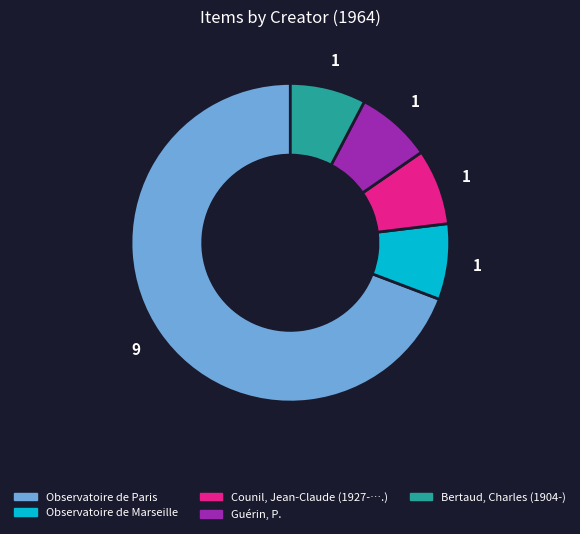

Is Counil, Jean-Claude (1927-….) the majority of the pie?

No